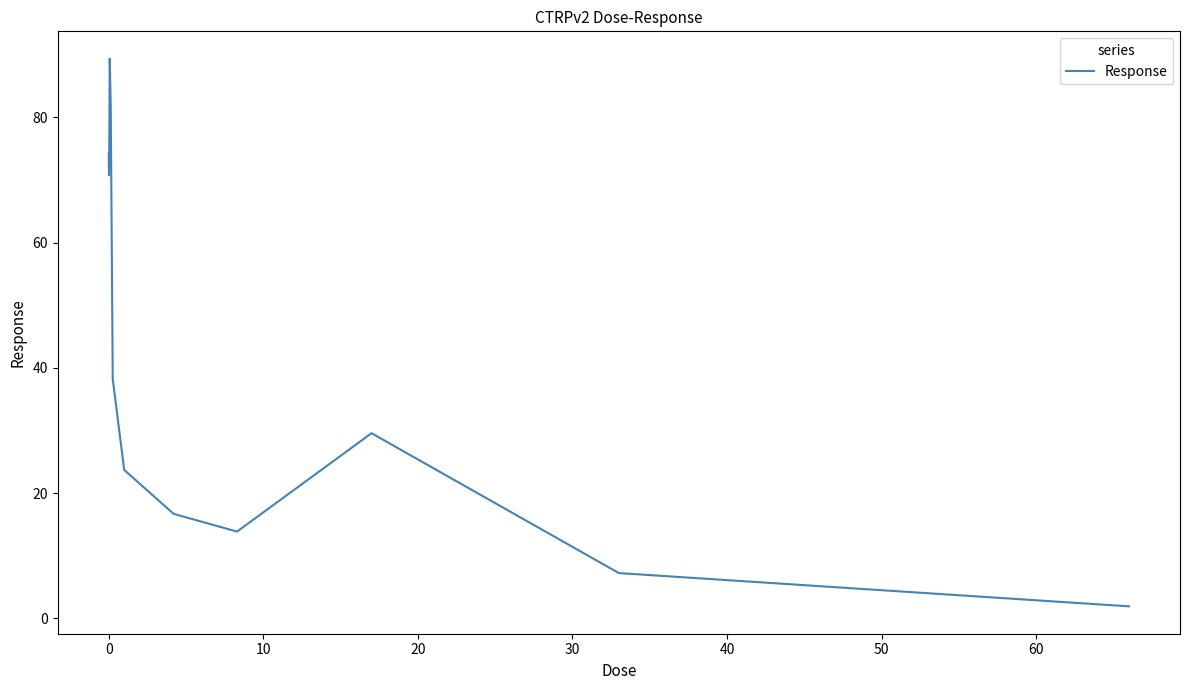

What is the difference between the maximum and minimum values?

87.4